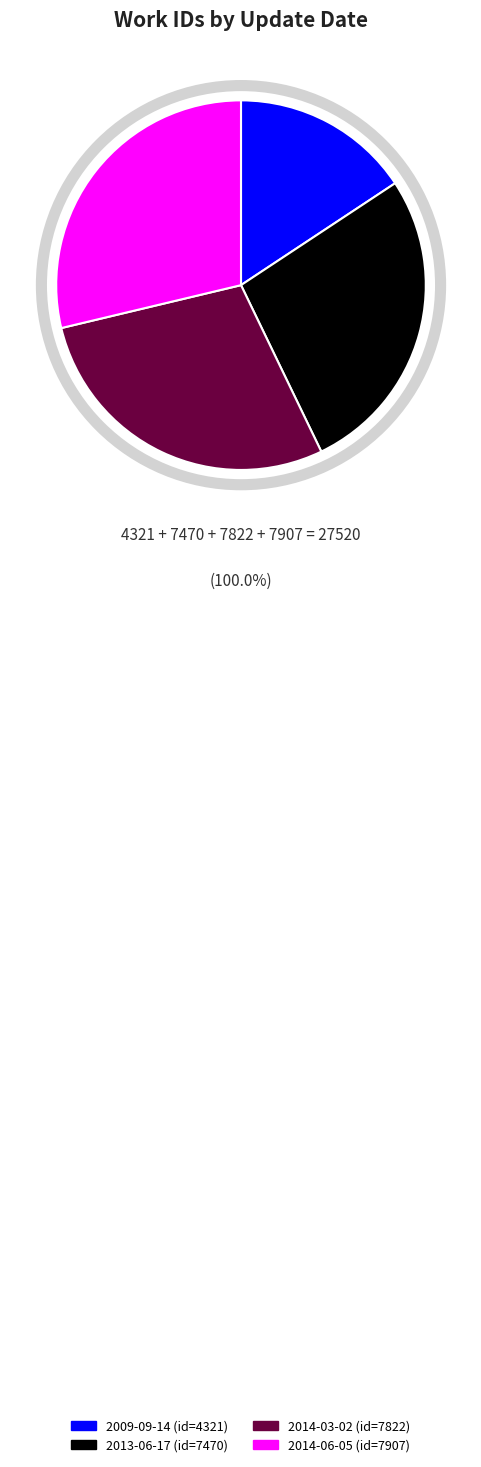

Approximately how many times larger is the value at 2009-09-14 compared to 2013-06-17?

0.6